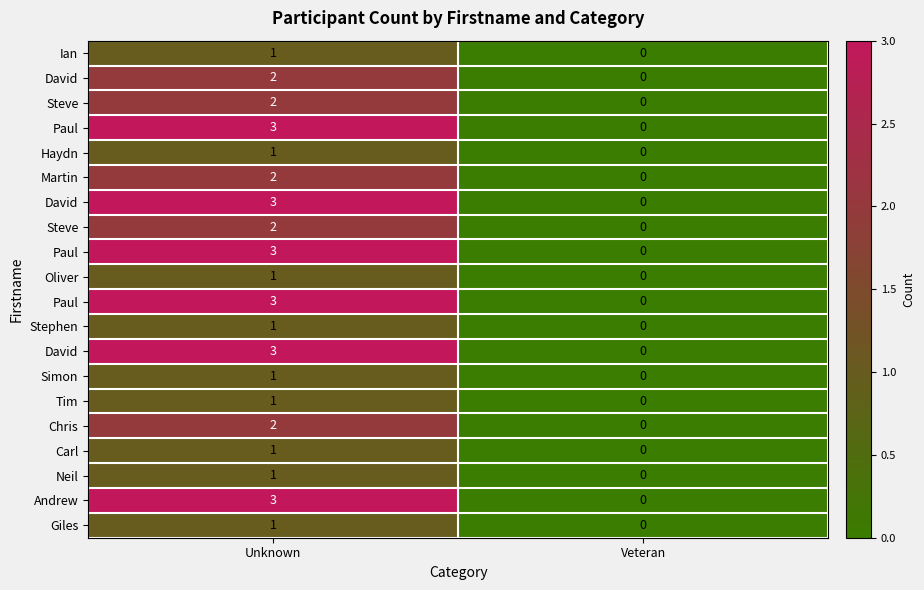

Which label corresponds to the smallest value in the chart?

Veteran